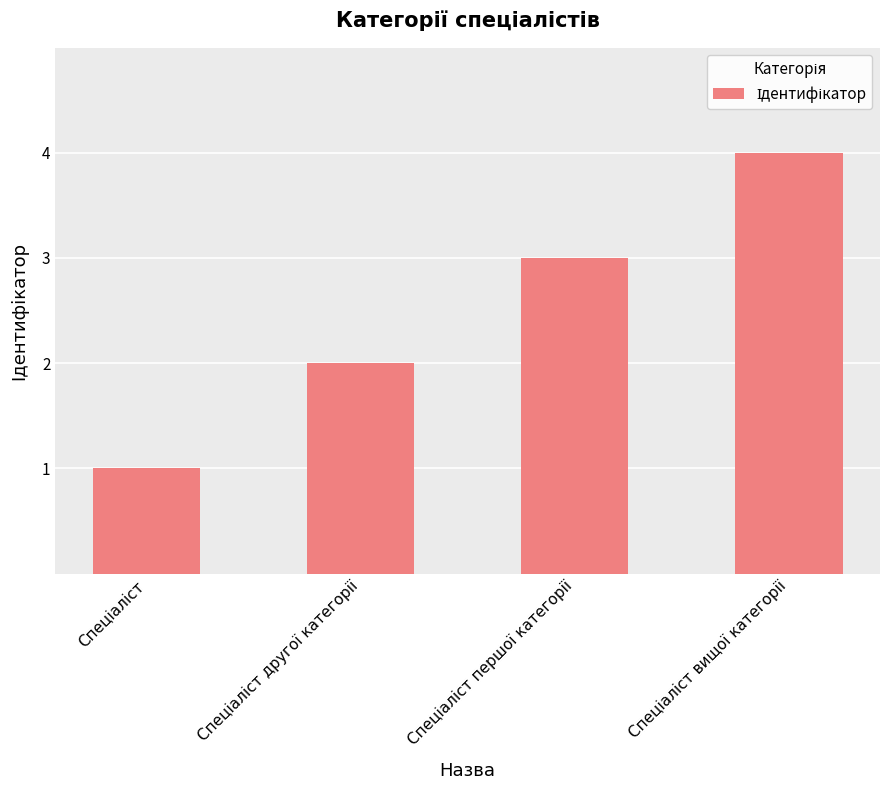

What is the maximum value shown in the chart?

4